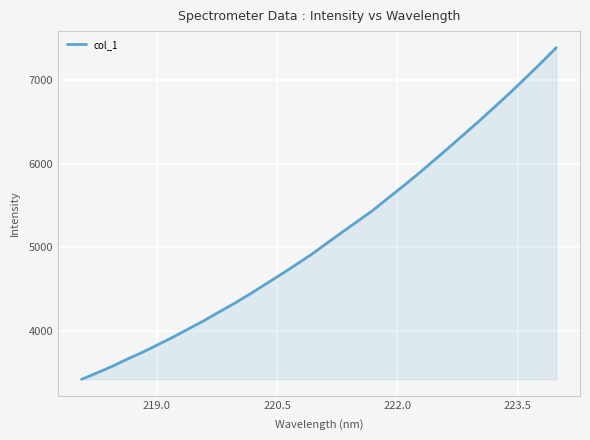

What is the maximum value shown in the chart?

7382.2